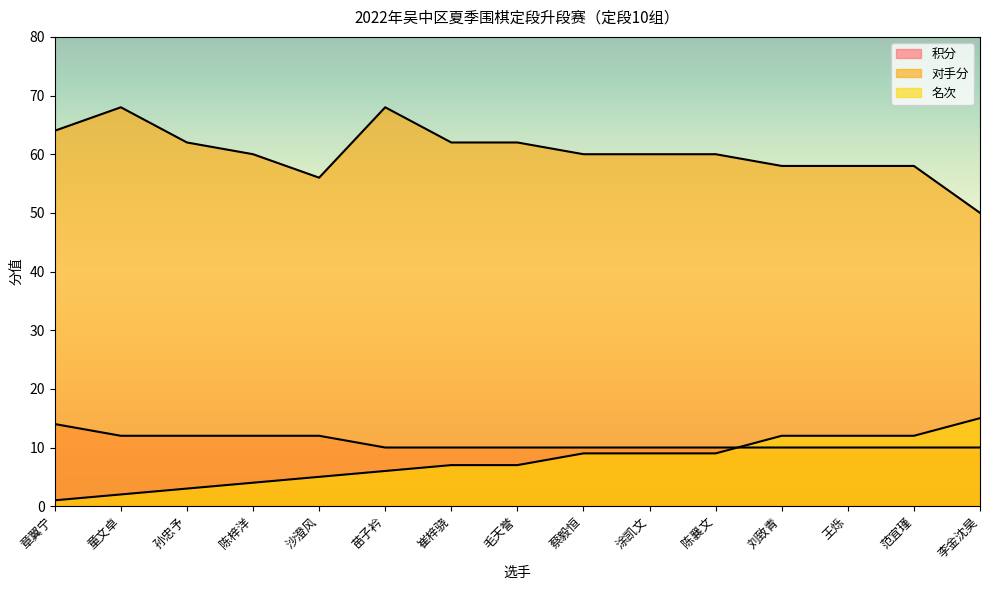

What is the total value across all series at 陈襄文?

79